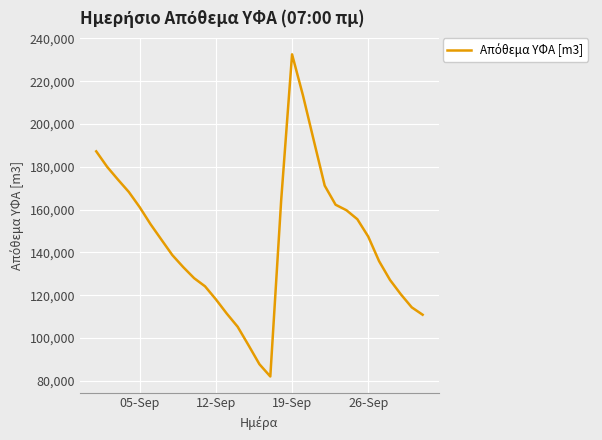

What is the smallest value displayed?

82033.1